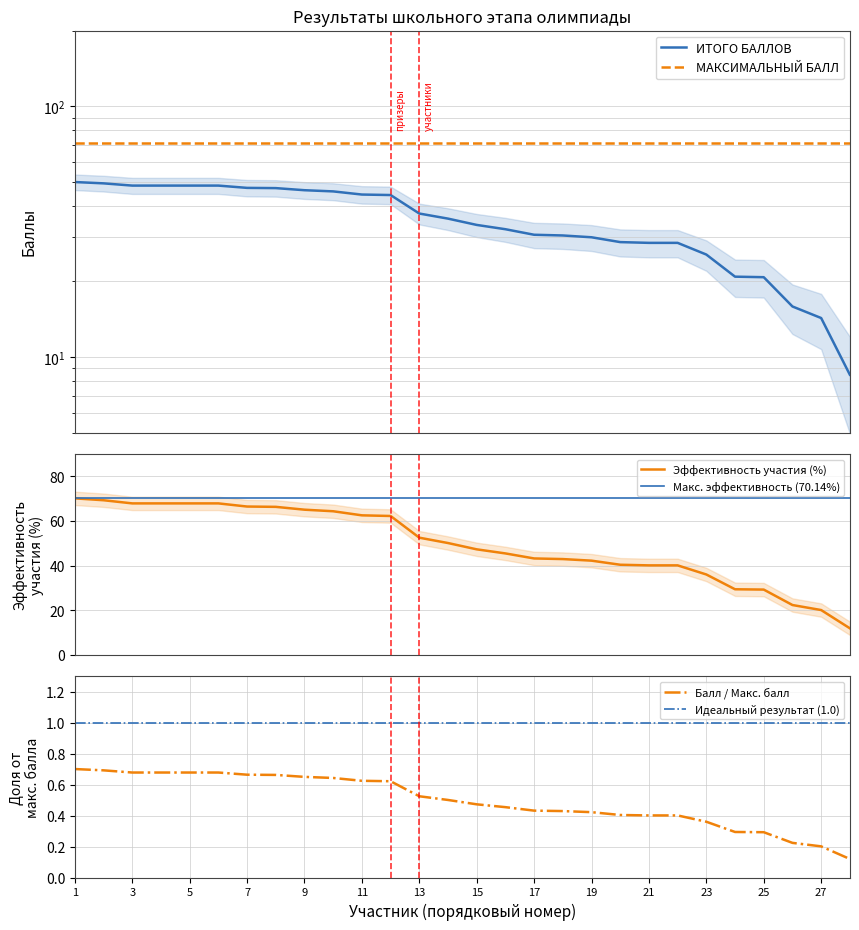

How many values in the Эффективность участия (%) series exceed 50?

14